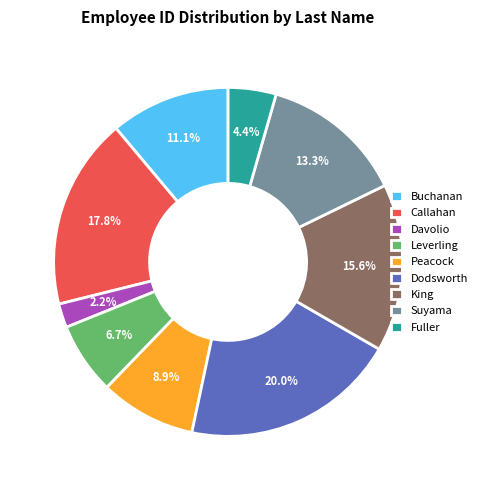

Rank the categories by value from highest to lowest.

Dodsworth, Callahan, King, Suyama, Buchanan, Peacock, Leverling, Fuller, Davolio